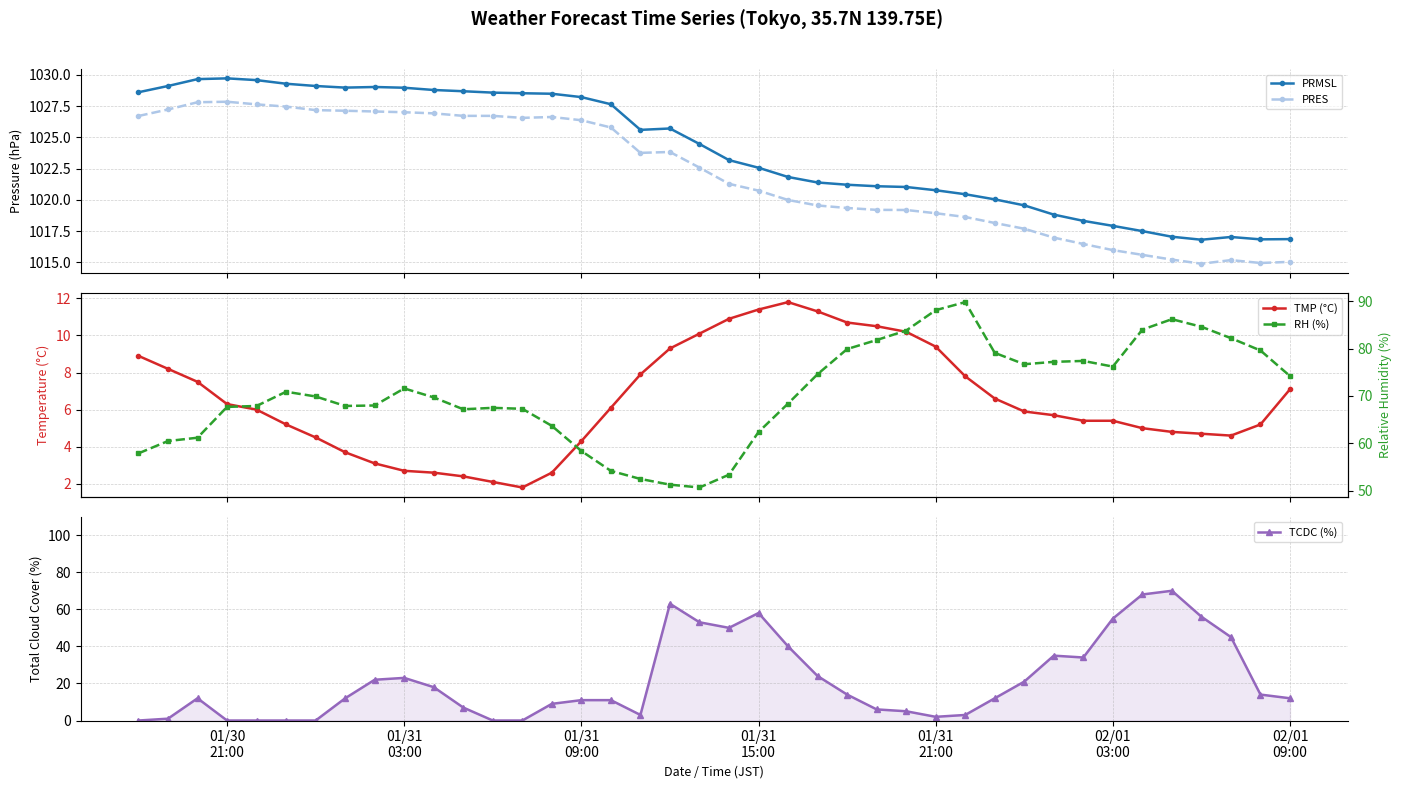

What are all the series names shown in the legend?

PRMSL, PRES, TMP (°C), TCDC (%), RH (%)